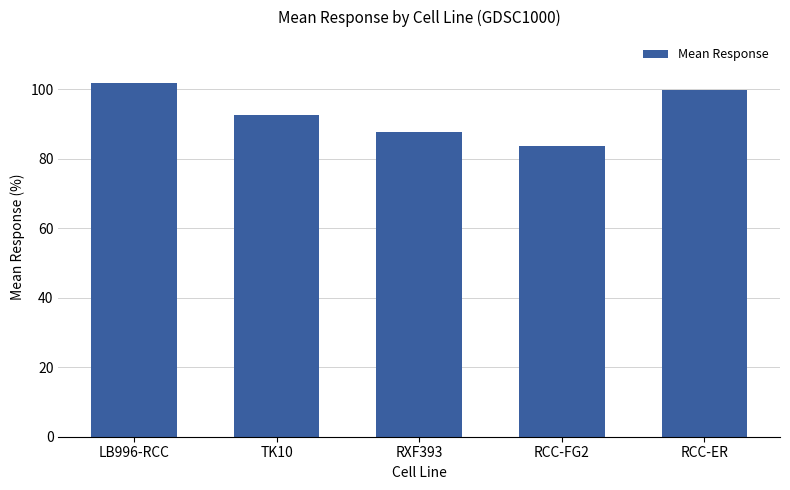

How many values are below 92?

2